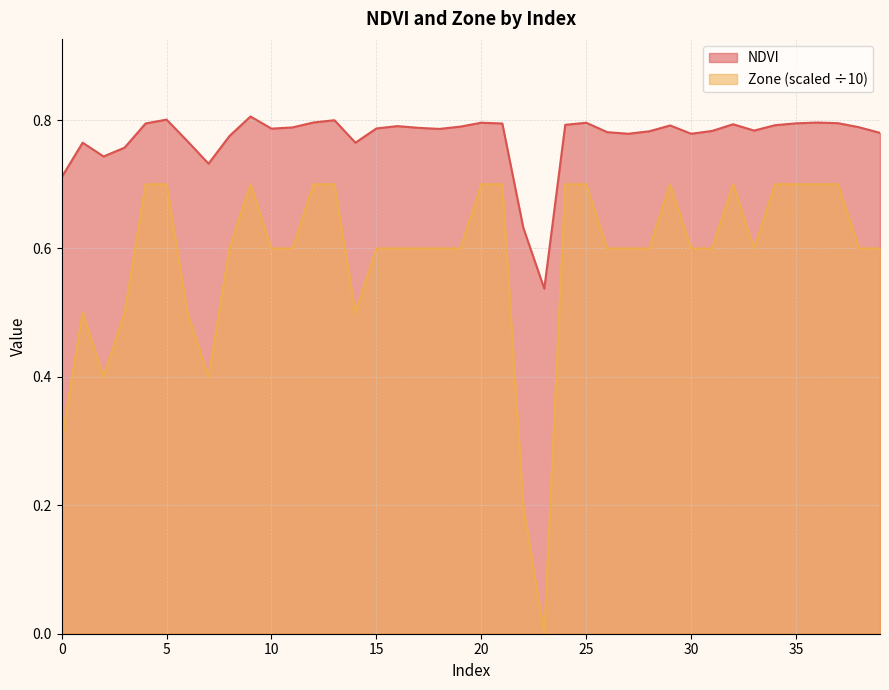

True or false: NDVI and Zone intersect in this chart.

False